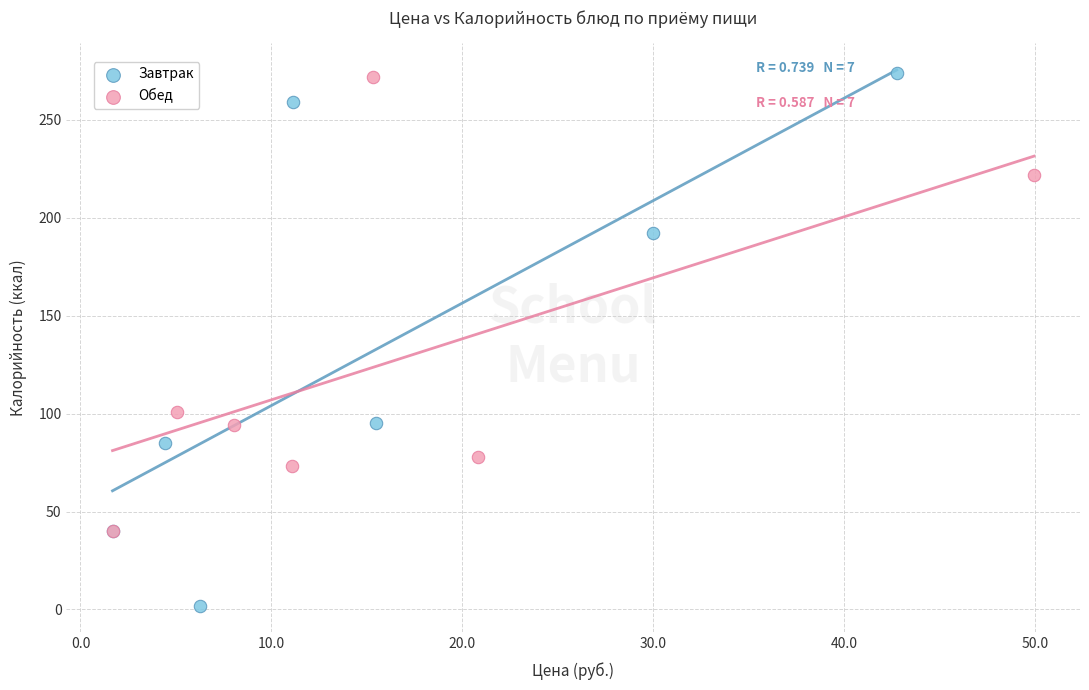

What are all the series names shown in the legend?

Завтрак, Обед